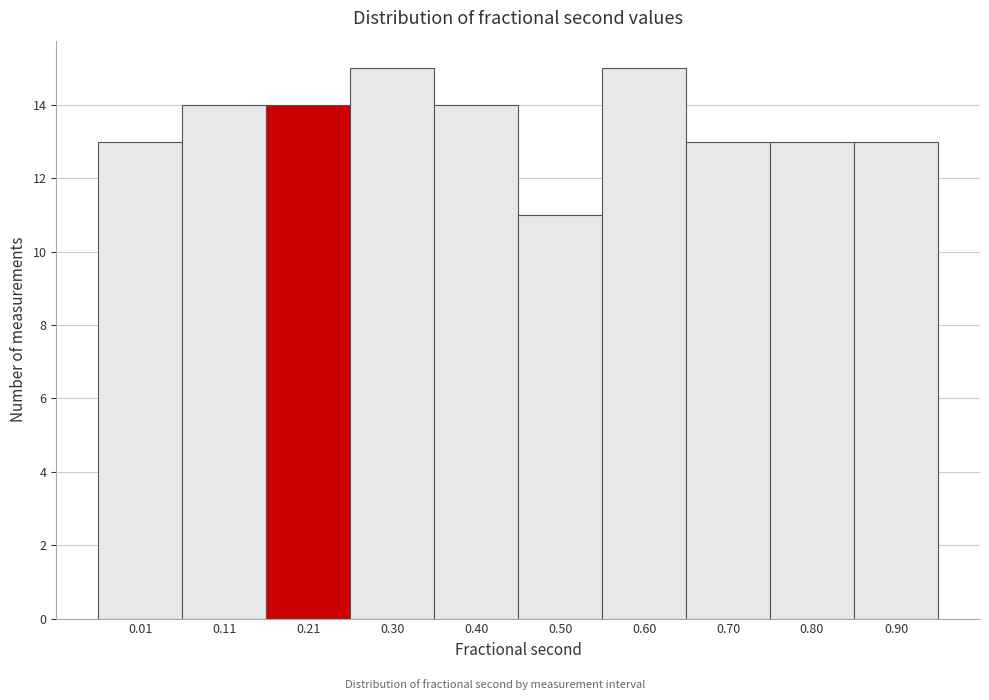

Reading right to left, extract all data points from this chart.

0.90=13	0.80=13	0.70=13	0.60=15	0.50=11	0.40=14	0.30=15	0.21=14	0.11=14	0.01=13